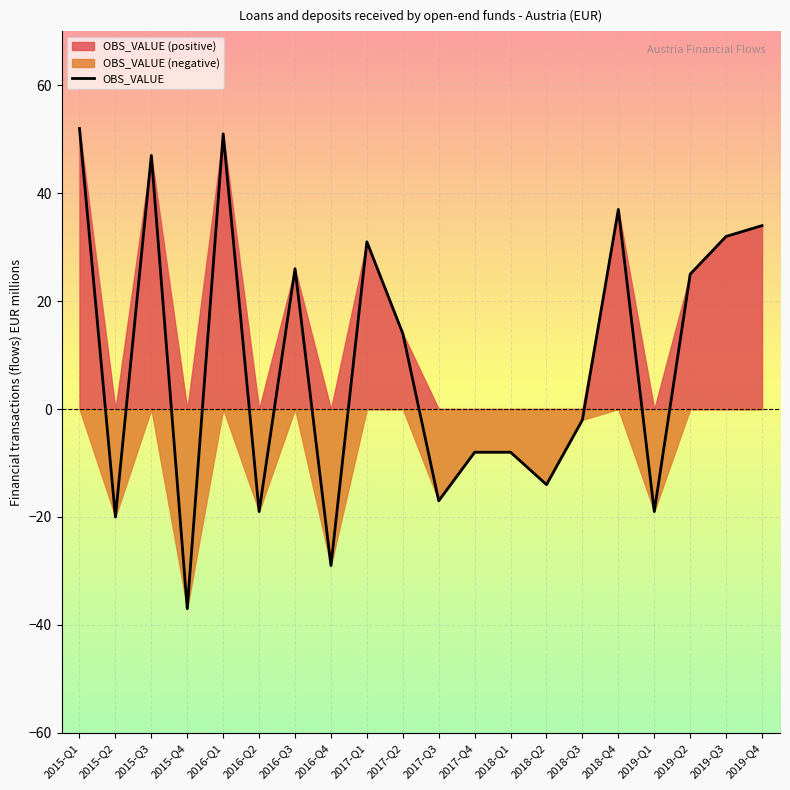

What is the average value?

9